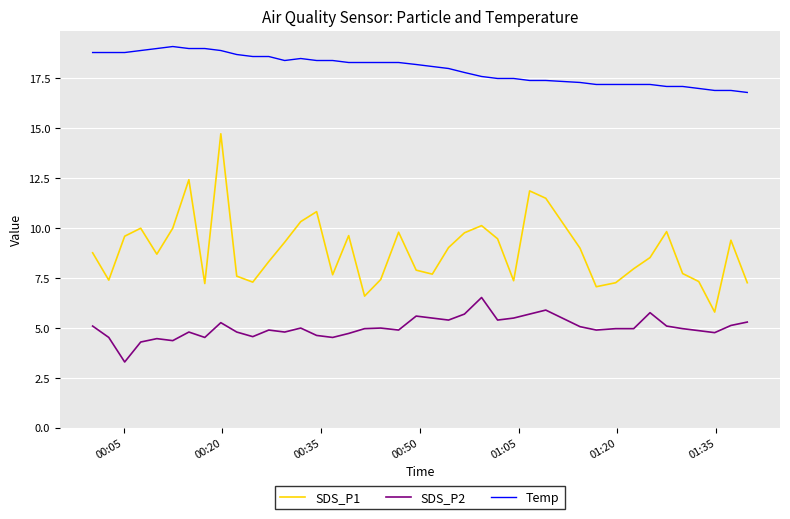

What is the minimum value shown in the chart?

3.3